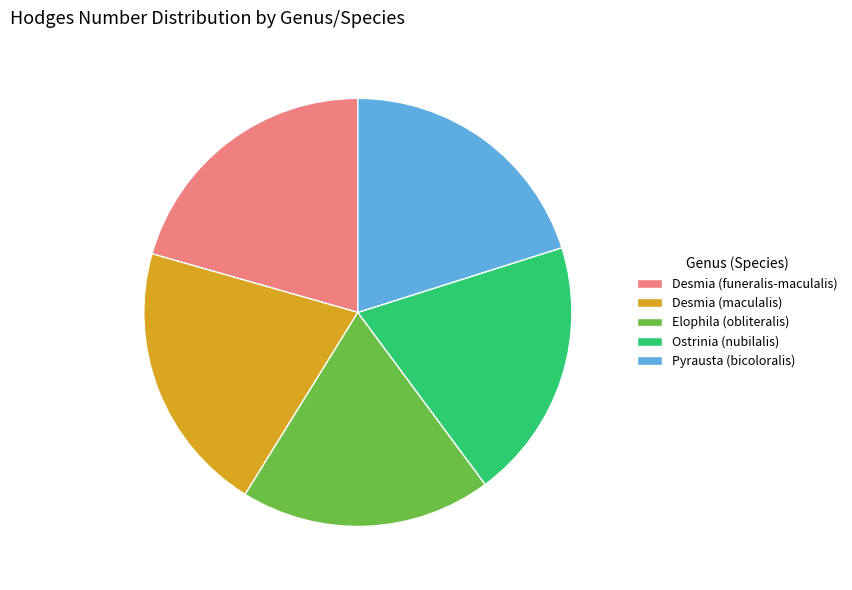

Approximately how many times larger is the value at Elophila (obliteralis) compared to Desmia (maculalis)?

0.9